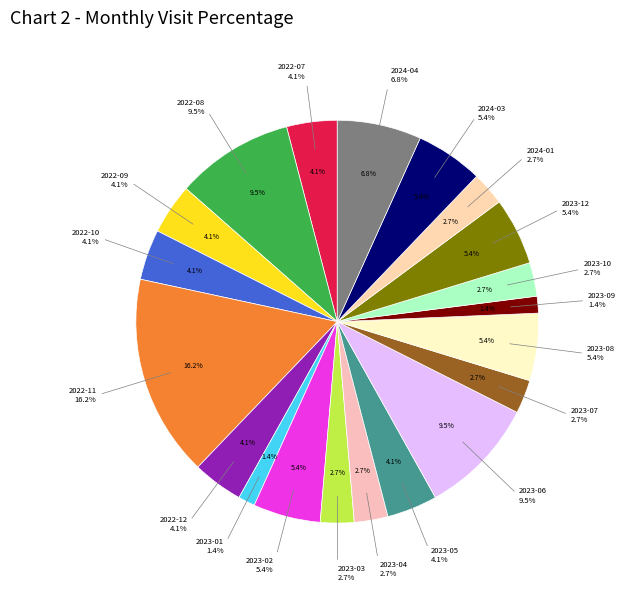

Is there a majority slice in this chart?

No